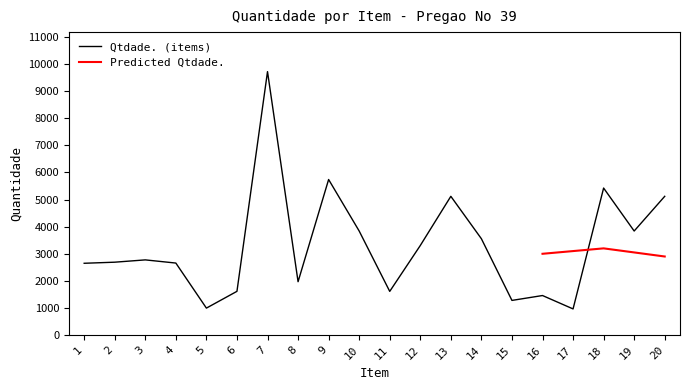

Where is the first local maximum?

3